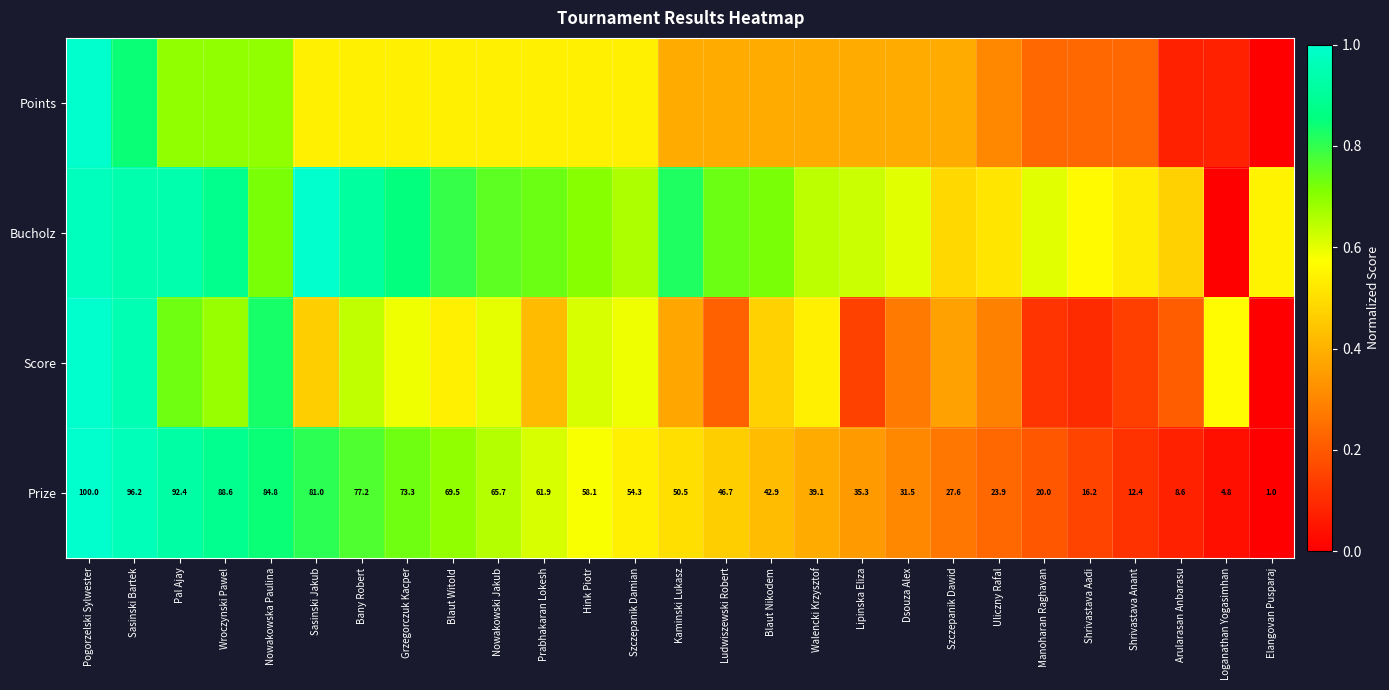

At which label is Prize closest to 50?

Kaminski Lukasz